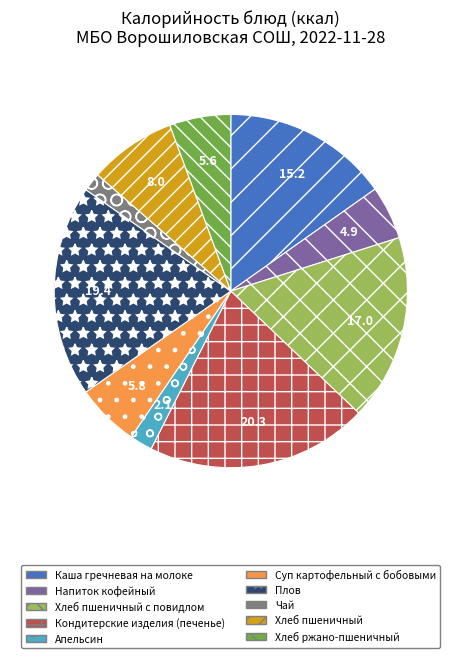

How many slices are in this pie chart?

10